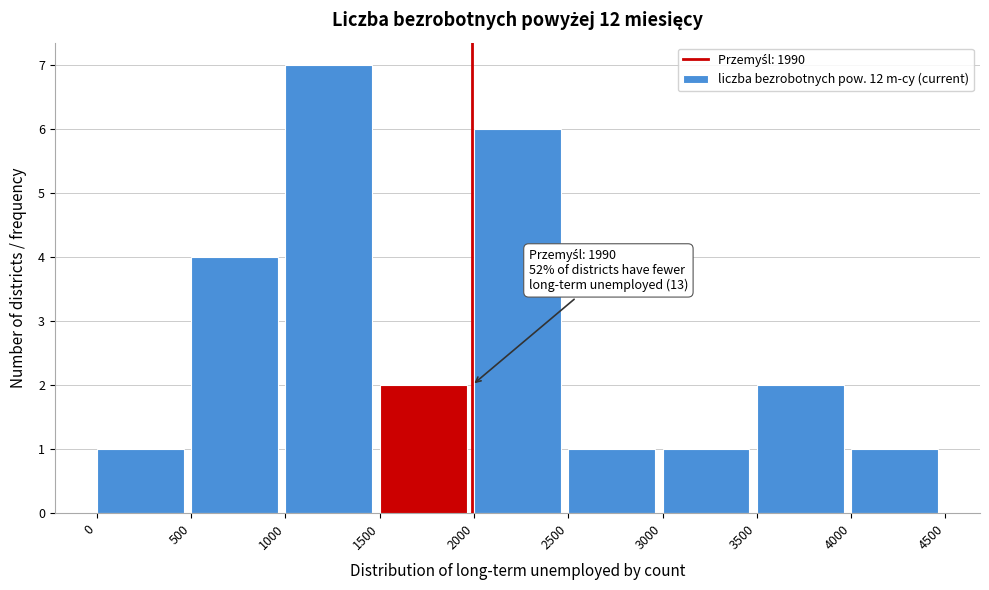

Which range on the x-axis has the tallest bar?

1000 to 1500